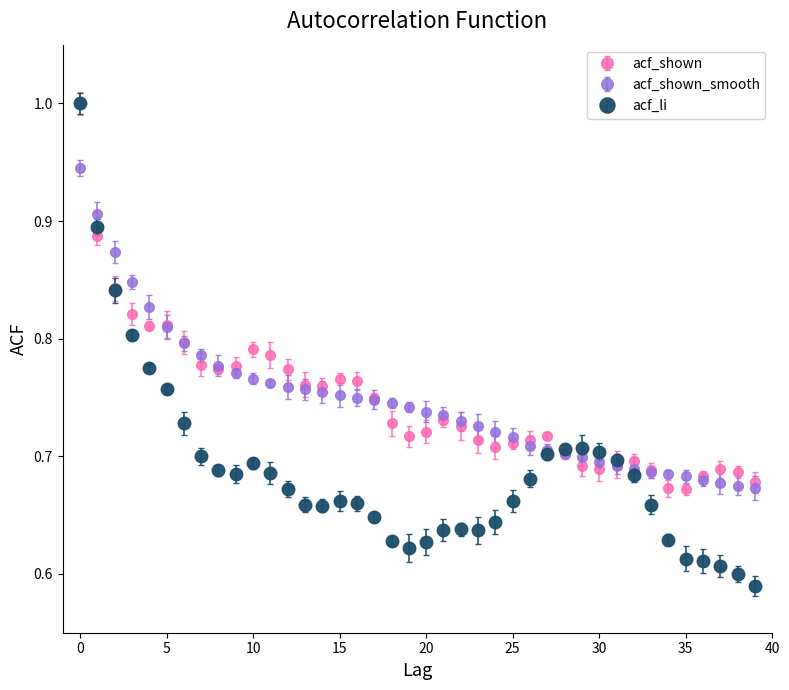

What are all the series names shown in the legend?

acf_shown, acf_shown_smooth, acf_li